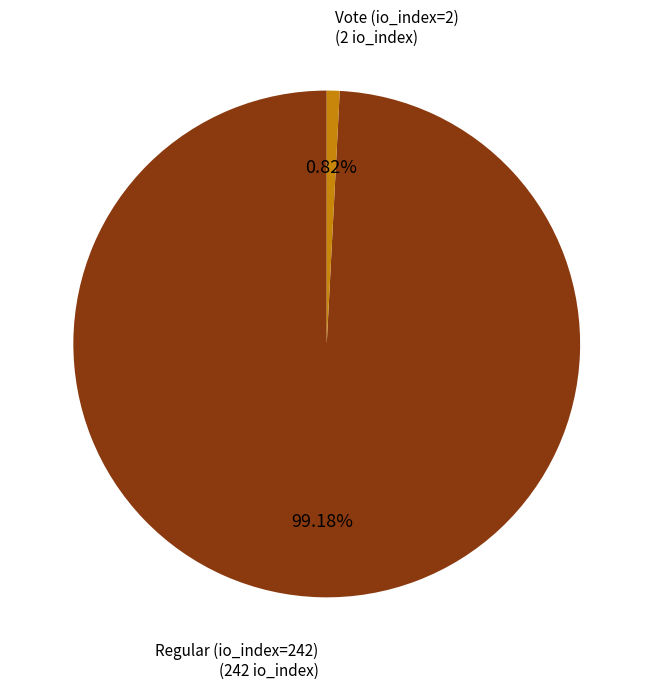

Which has a higher value, Vote (io_index=2) or Regular (io_index=242)?

Regular (io_index=242)